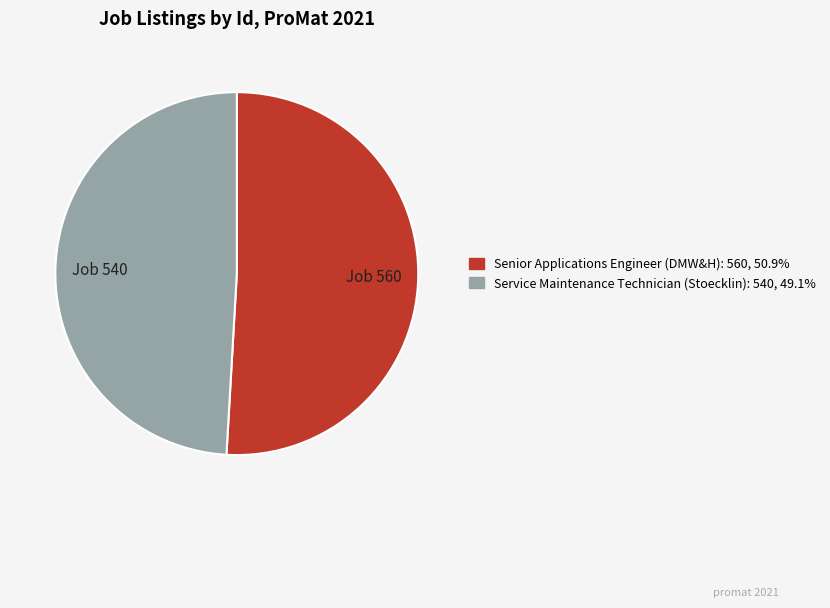

What is the majority slice?

Senior Applications Engineer (DMW&H)